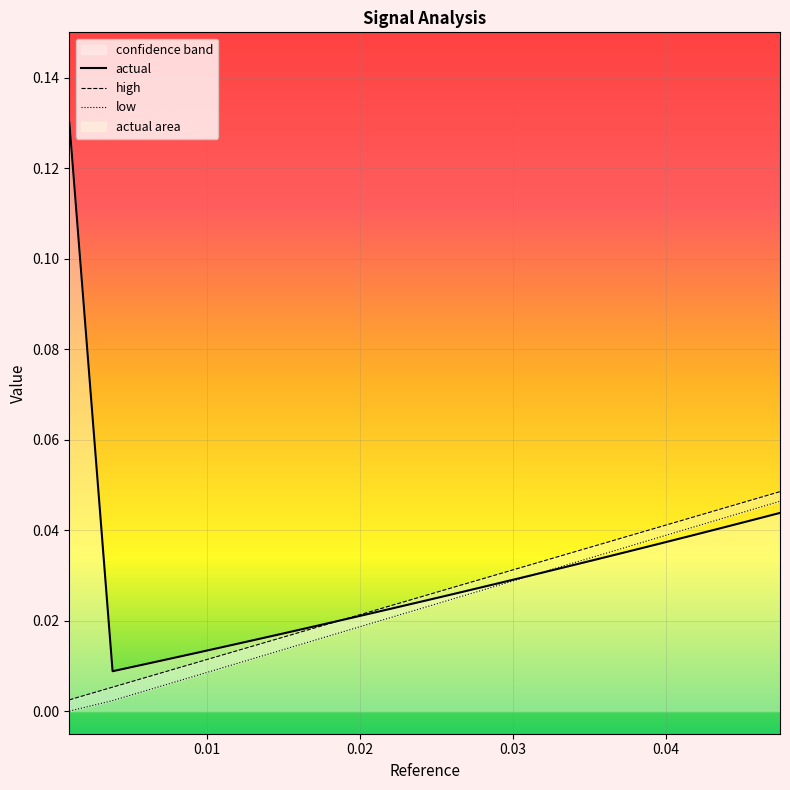

List the series in order of their peak value, lowest first.

low, high, actual